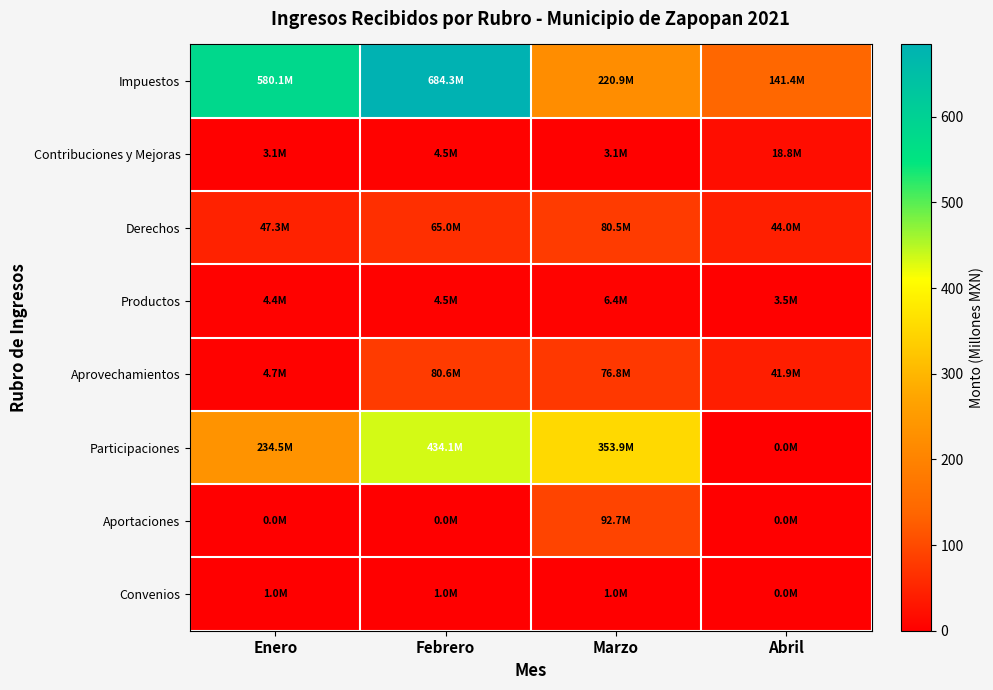

Reading left to right, extract all data points from this chart.

Impuestos: Enero=580.1	Febrero=684.3	Marzo=220.9	Abril=141.4
Contribuciones y Mejoras: Enero=3.1	Febrero=4.5	Marzo=3.1	Abril=18.8
Derechos: Enero=47.3	Febrero=65.0	Marzo=80.5	Abril=44.0
Productos: Enero=4.4	Febrero=4.5	Marzo=6.4	Abril=3.5
Aprovechamientos: Enero=4.7	Febrero=80.6	Marzo=76.8	Abril=41.9
Participaciones: Enero=234.5	Febrero=434.1	Marzo=353.9	Abril=0.0
Aportaciones: Enero=0.0	Febrero=0.0	Marzo=92.7	Abril=0.0
Convenios: Enero=1.0	Febrero=1.0	Marzo=1.0	Abril=0.0